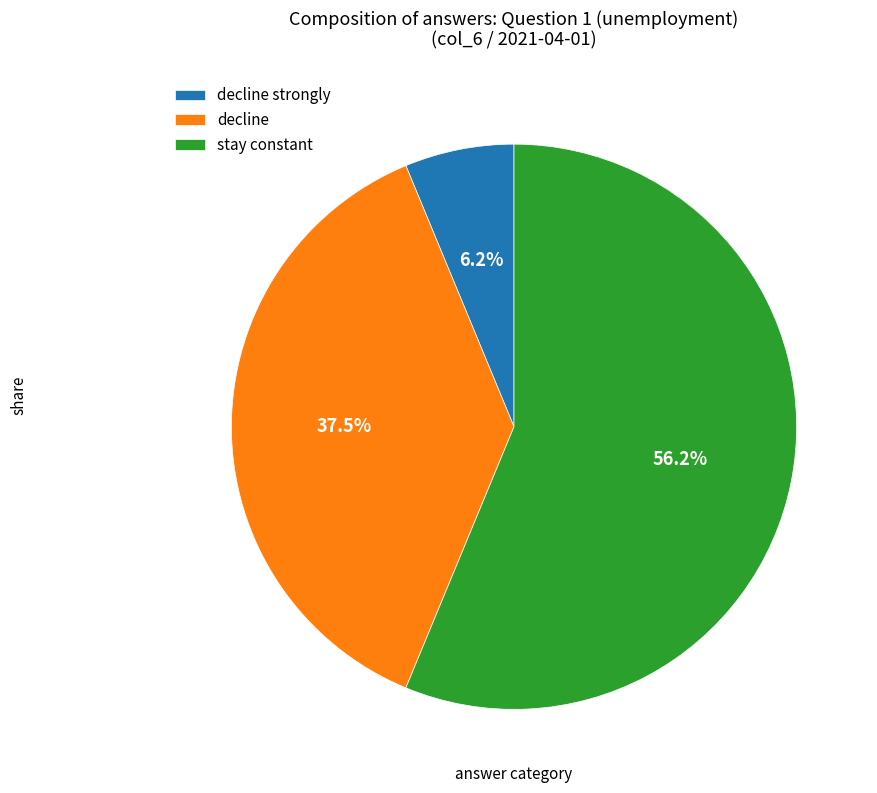

Rank the categories by value from highest to lowest.

stay constant, decline, decline strongly